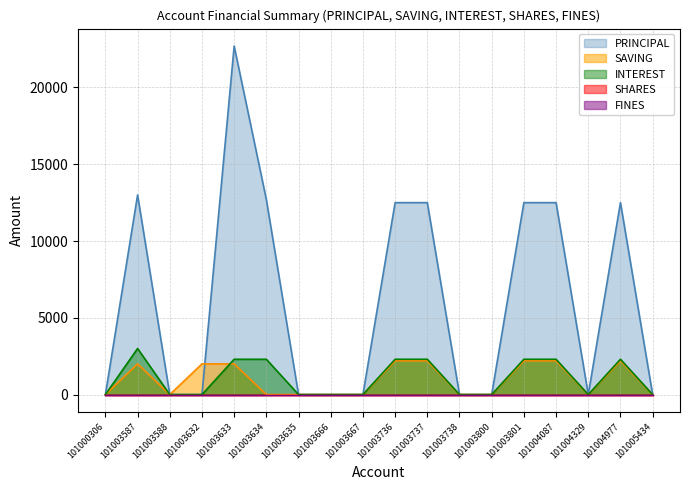

How many times do PRINCIPAL and SAVING cross each other?

1